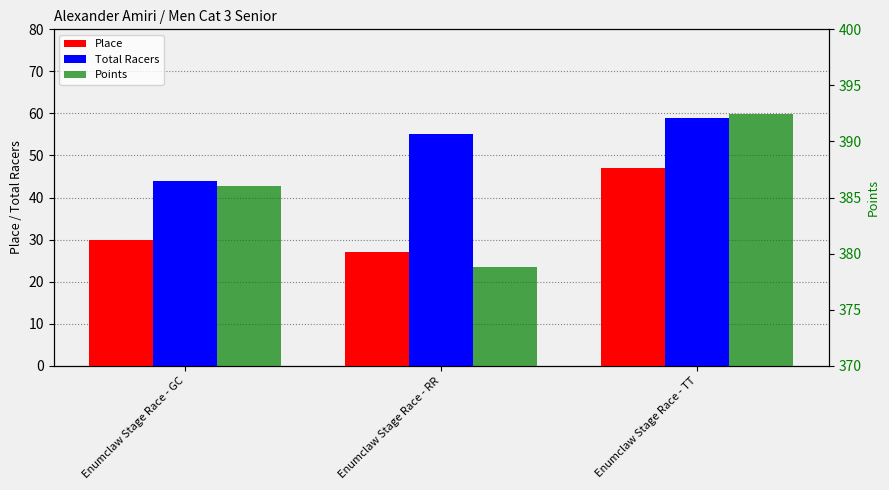

What is the total value across all series at Enumclaw Stage Race - GC?

460.0